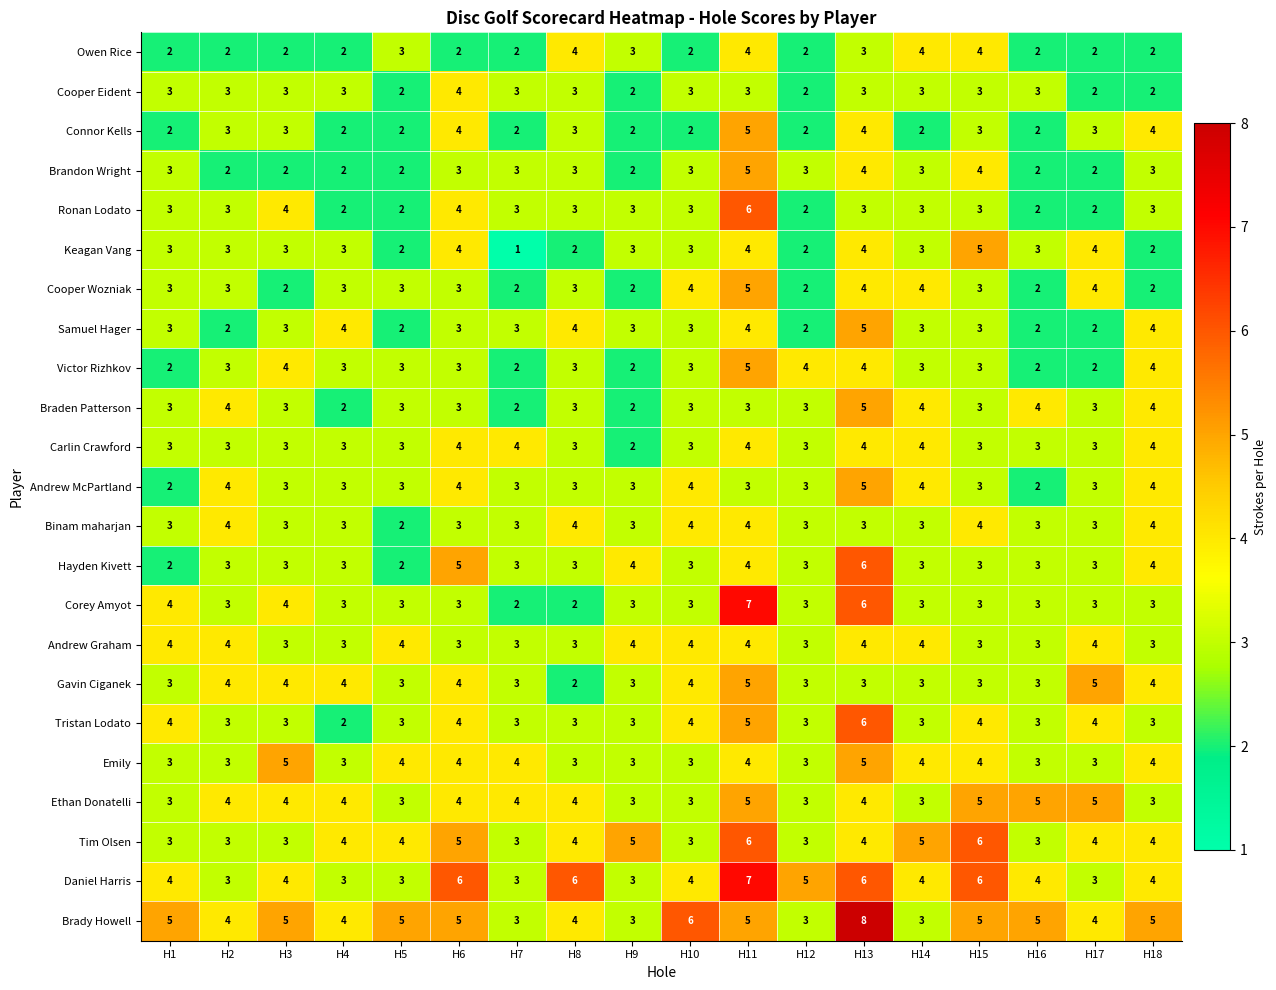

At which category does the chart reach its peak across all series?

H13